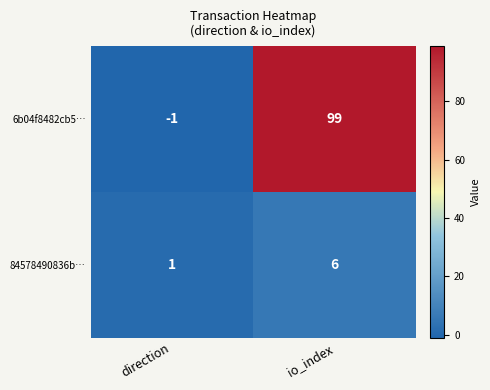

The value of 6b04f8482cb5… at io_index is 99. True or false?

True